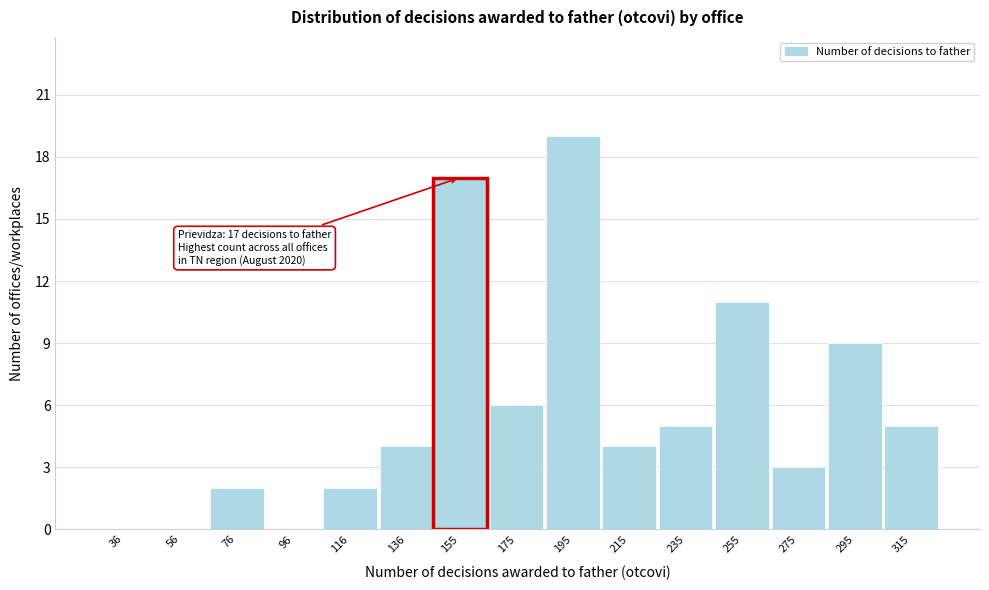

Reading left to right, extract all data points from this chart.

36=0	56=0	76=2	96=0	116=2	136=4	155=17	175=6	195=19	215=4	235=5	255=11	275=3	295=9	315=5